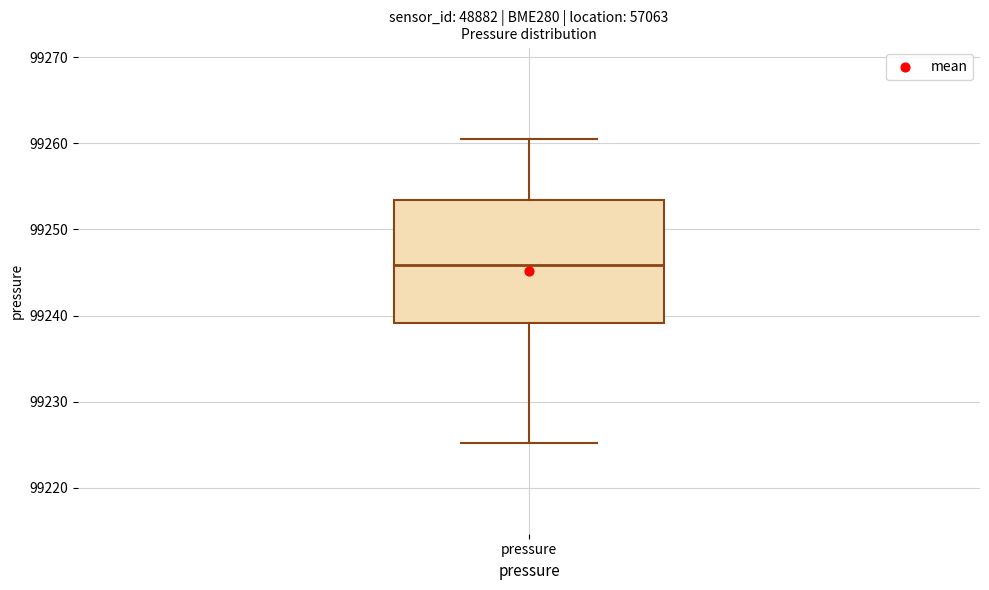

Transcribe this box plot: give where the median line is, the range the box spans, and where the two whiskers end, as read against the y-axis. The values are not printed on the chart, so give them approximately, as read against the axis.

median 99246, box 99239 to 99253, whiskers 99225 to 99261